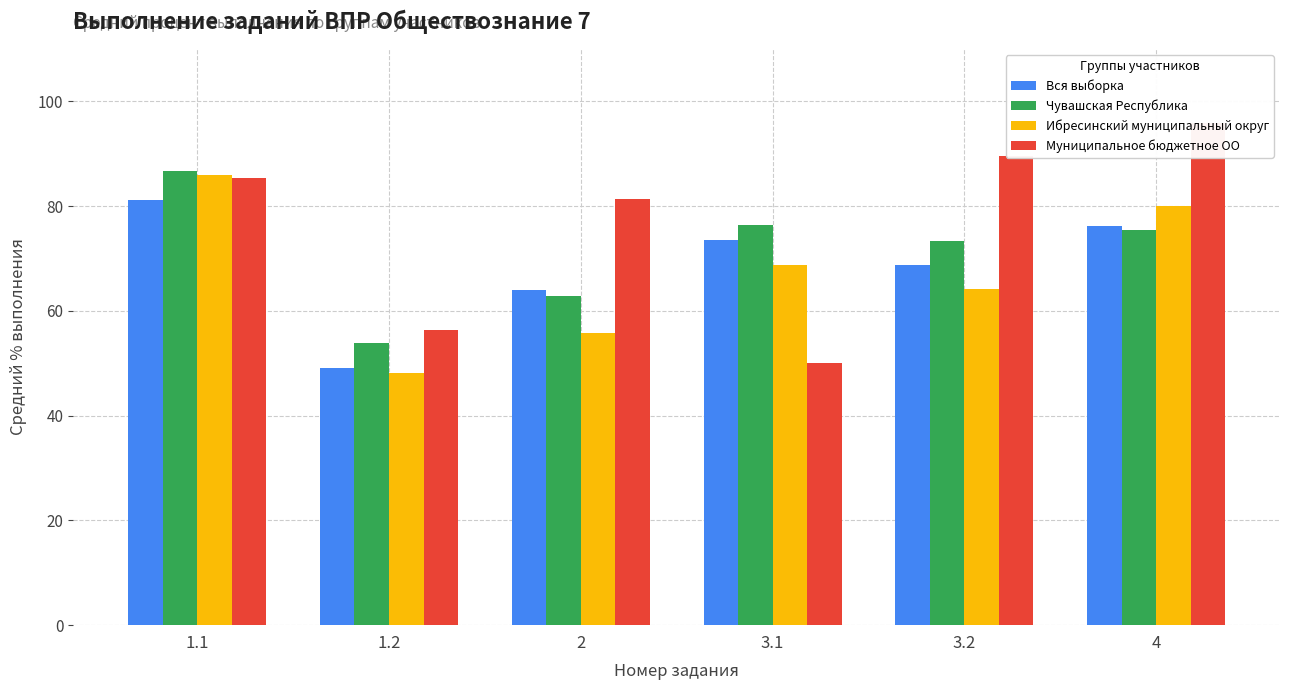

At which label does Ибресинский муниципальный округ reach its minimum?

1.2